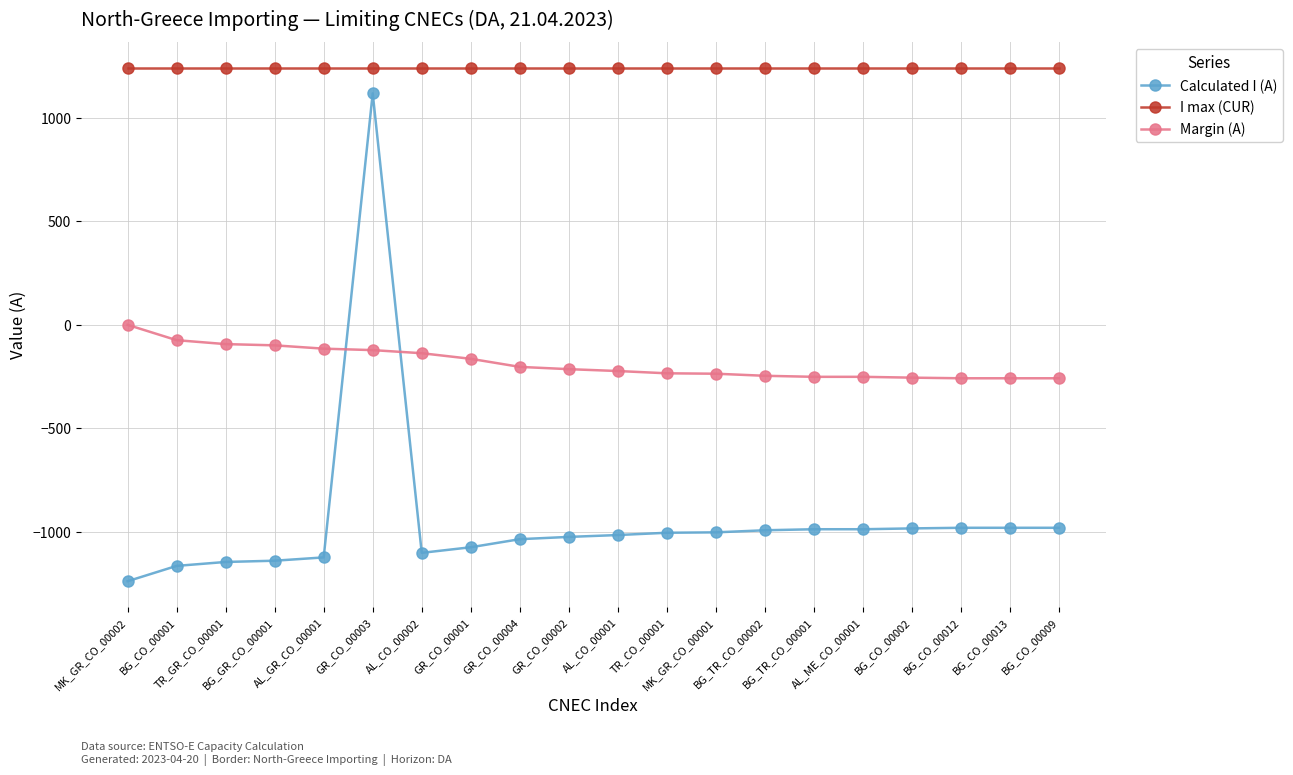

Which series has the largest total across all categories?

I max (CUR)